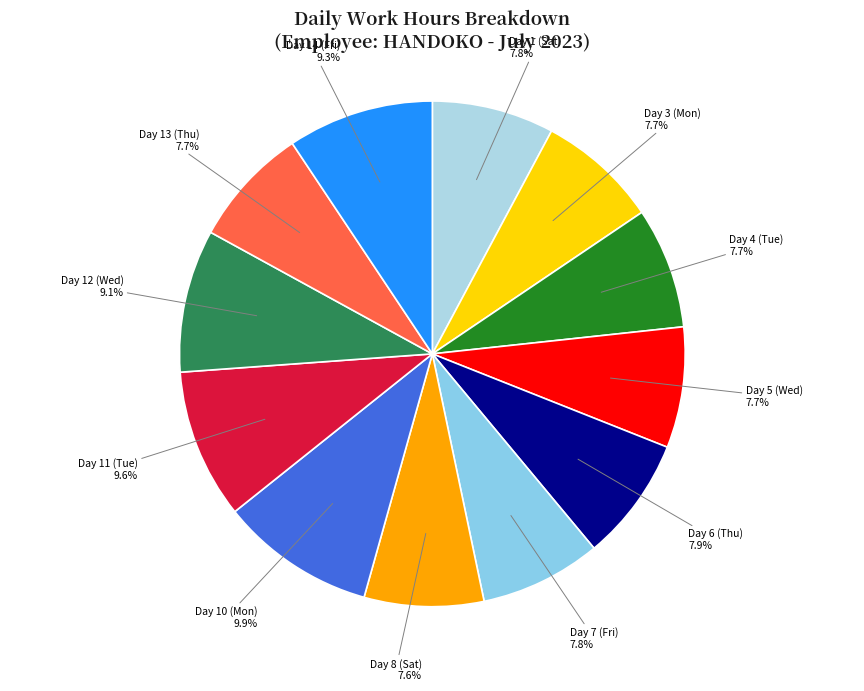

What portion of the pie excludes Day 11 (Tue)?

90.4%